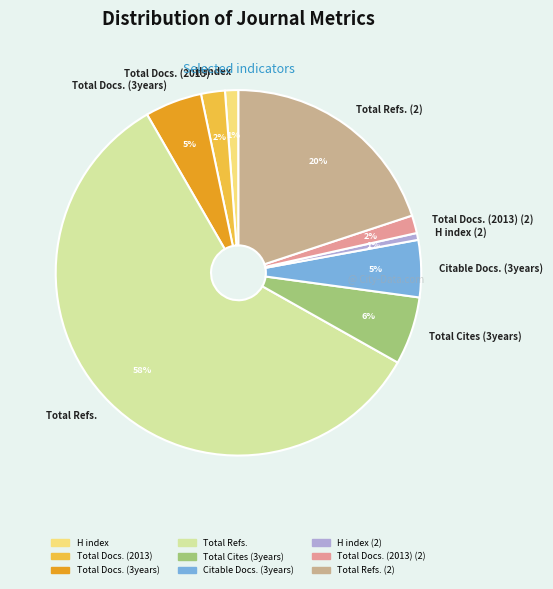

What is the largest slice in the pie chart?

Total Refs.